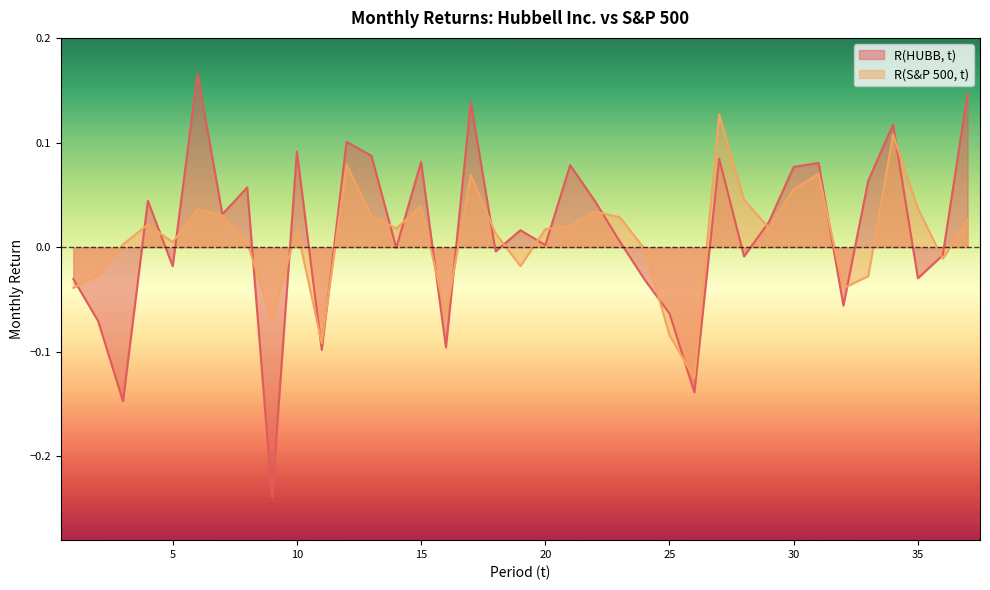

True or false: R(HUBB, t) has a value of -0.1 at 16.

False